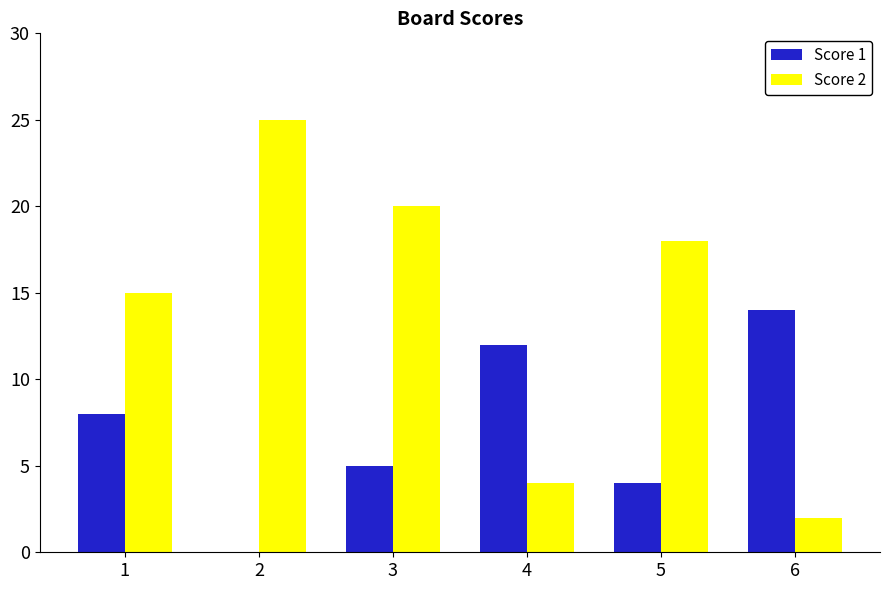

Is the value of Score 2 at 3 greater than the value of Score 1 at 1?

Yes